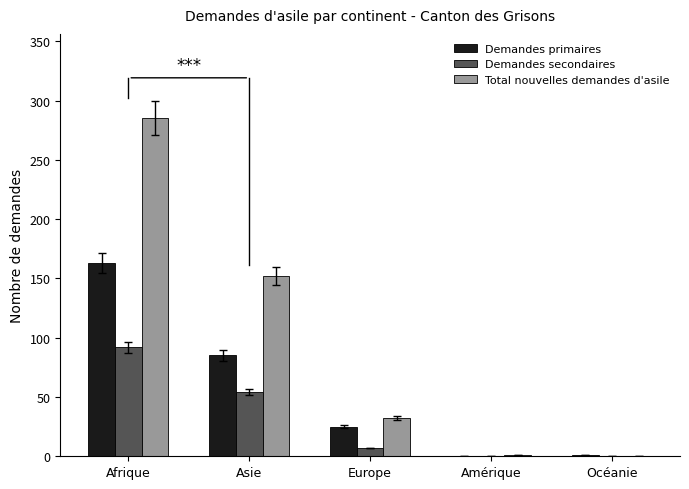

What is the difference between the Demandes secondaires values at Amérique and Afrique?

92